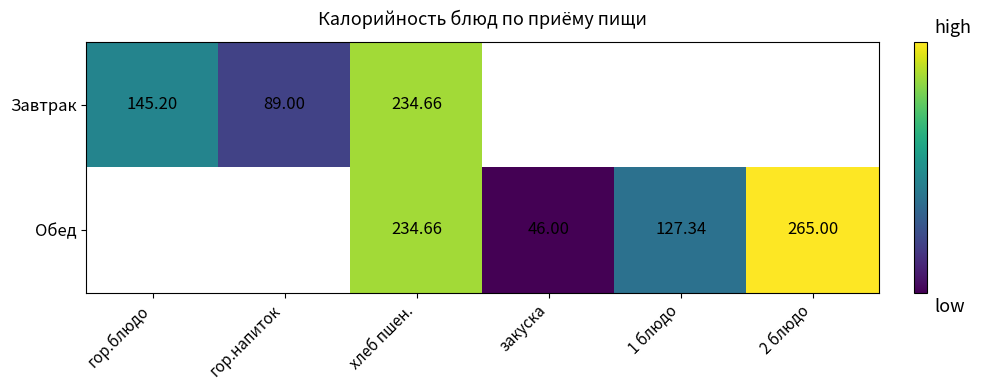

Is the value of Завтрак at хлеб пшен. greater than the value of Обед at 2 блюдо?

No